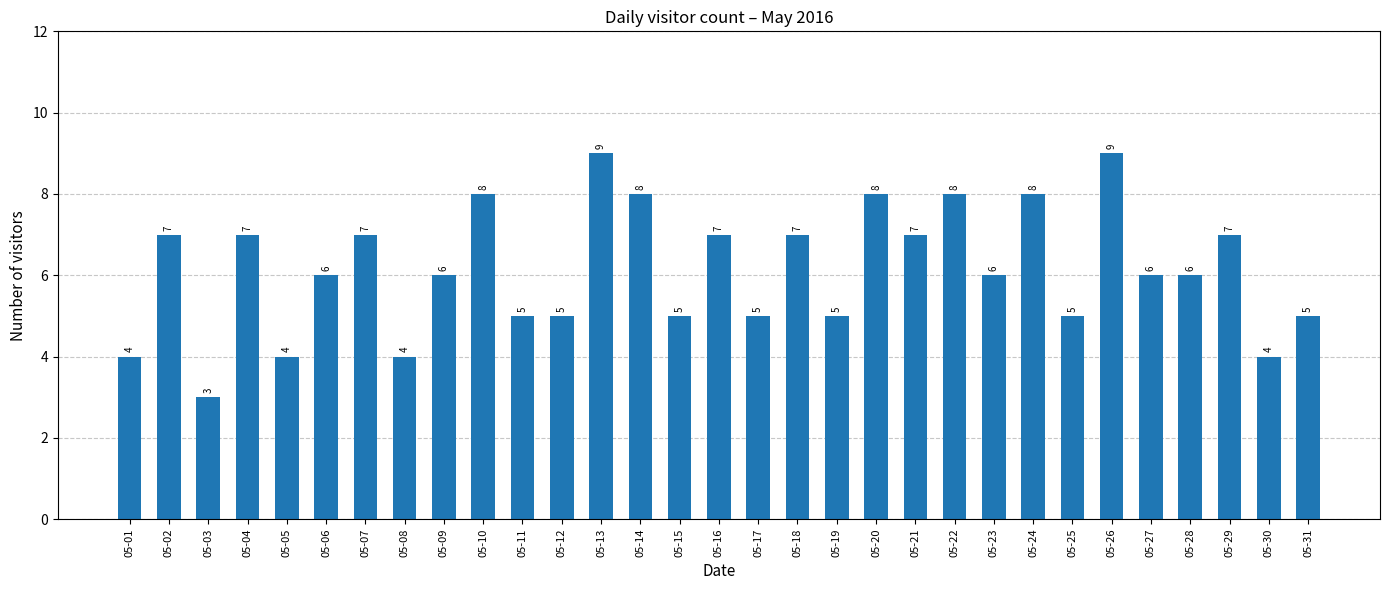

What is the sum of all values?

191